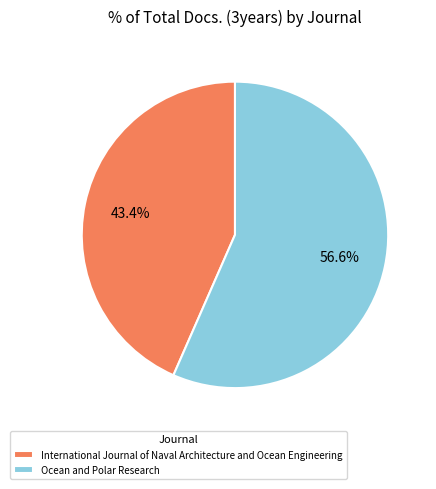

Combined, do International Journal of Naval Architecture and Ocean Engineering and Ocean and Polar Research account for over 50%?

Yes